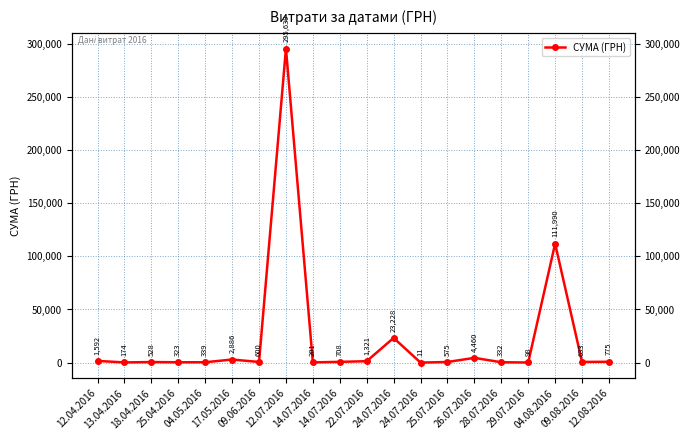

What is the difference between the maximum and minimum values?

295627.4